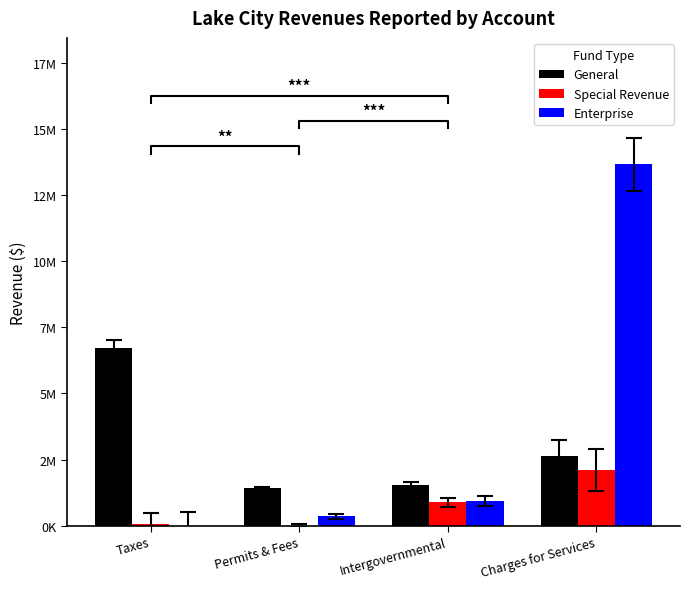

Rank the series at Permits & Fees from highest to lowest value.

General, Enterprise, Special Revenue